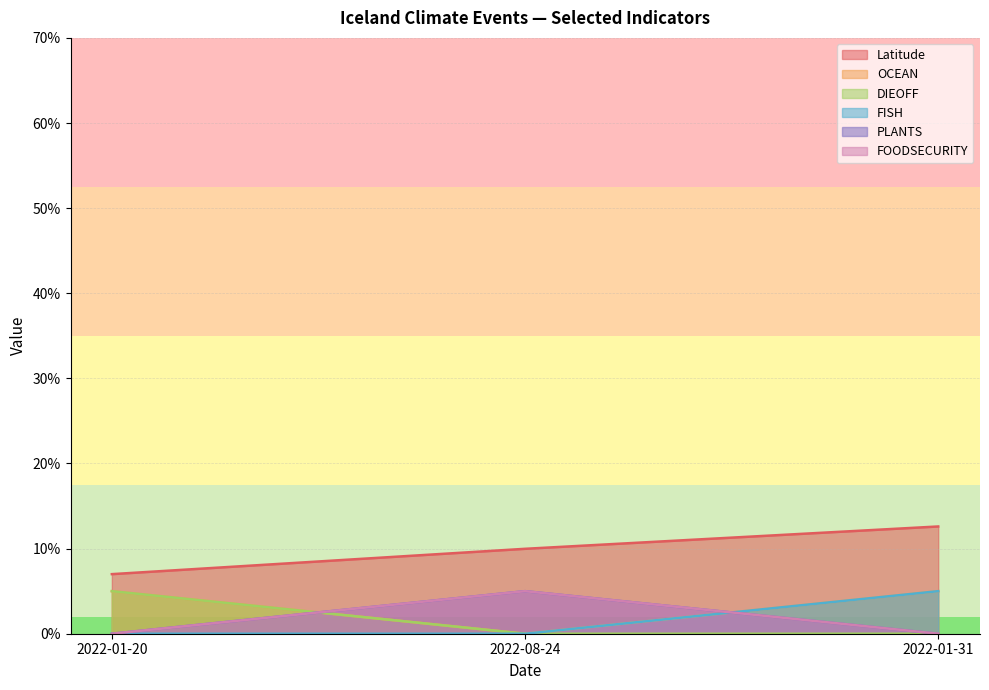

Reading left to right, list all the values displayed in this chart.

Latitude: 2022-01-20=7.0	2022-08-24=10.0	2022-01-31=12.6
OCEAN: 2022-01-20=5.0	2022-08-24=0.0	2022-01-31=5.0
DIEOFF: 2022-01-20=5.0	2022-08-24=0.0	2022-01-31=0.0
FISH: 2022-01-20=0.0	2022-08-24=0.0	2022-01-31=5.0
PLANTS: 2022-01-20=0.0	2022-08-24=5.0	2022-01-31=0.0
FOODSECURITY: 2022-01-20=0.0	2022-08-24=5.0	2022-01-31=0.0